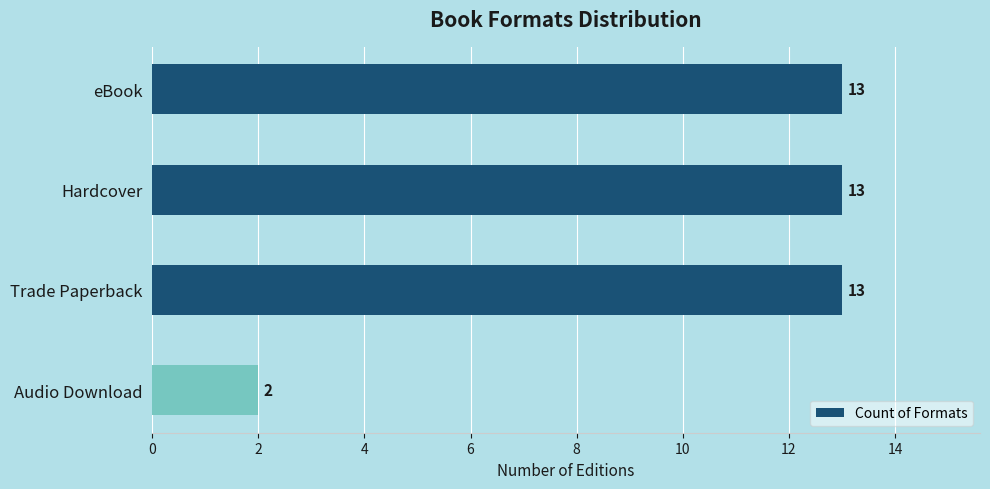

What is the ratio of the value at Trade Paperback to the value at Hardcover?

1.0